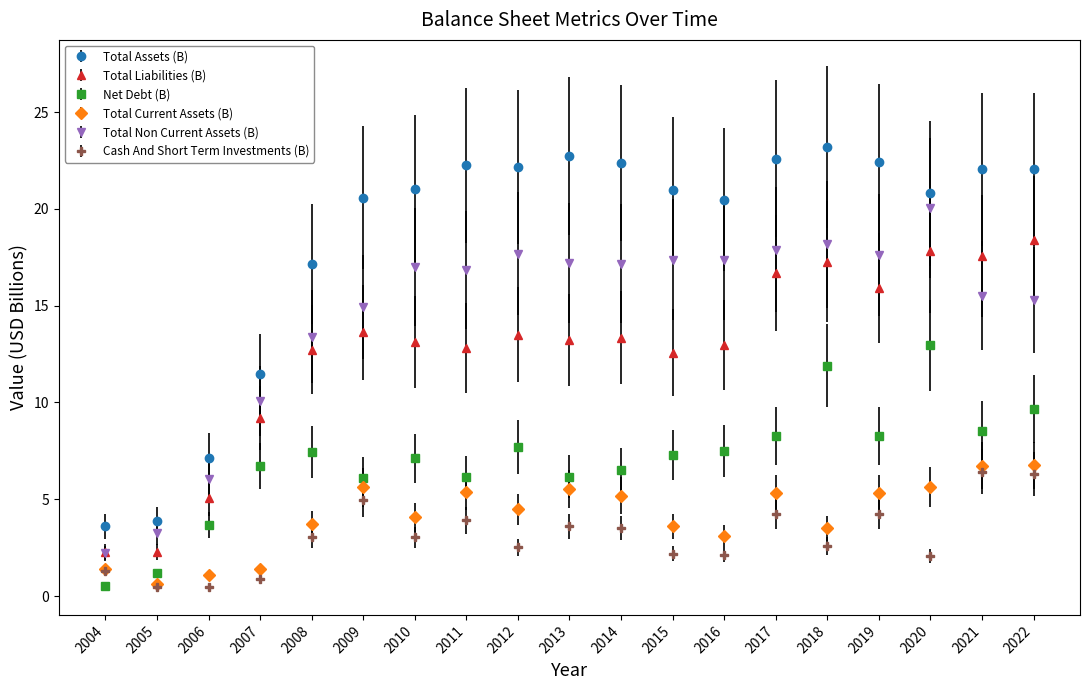

The value of Total Current Assets (B) at 2018 is 3.5. True or false?

True